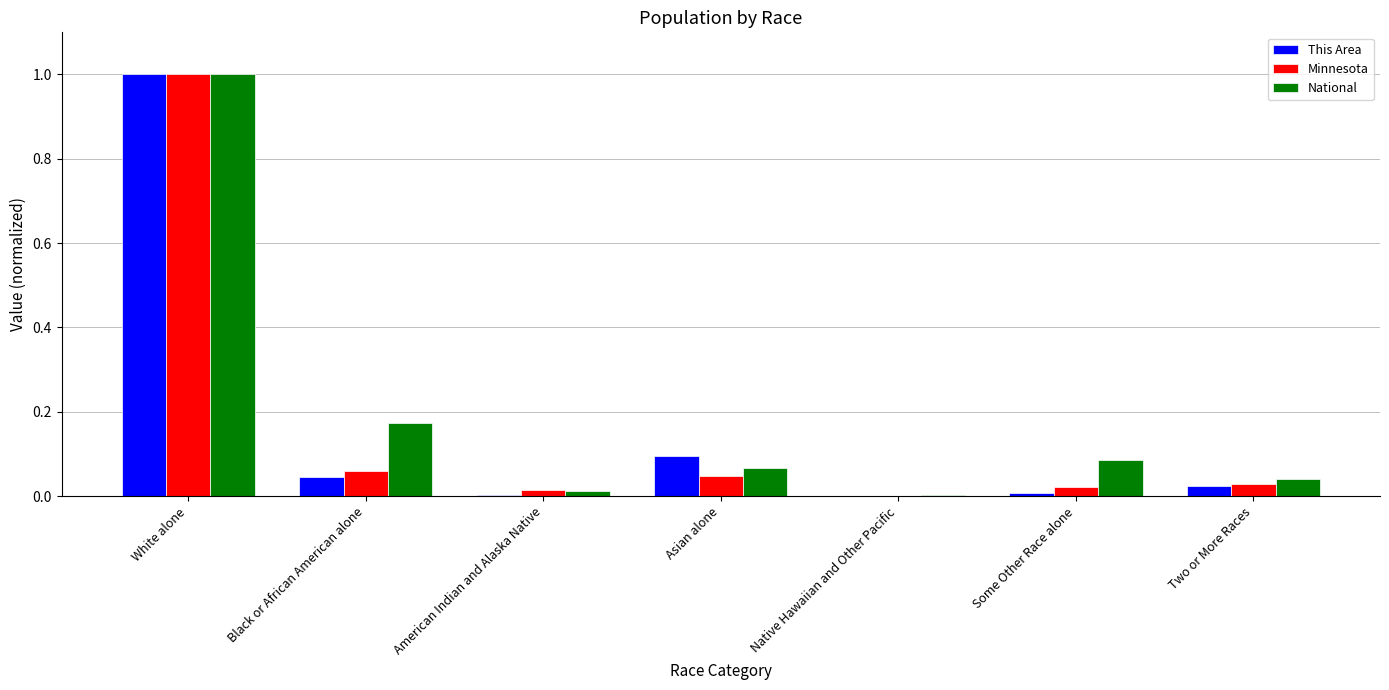

The value of National at White alone is 1.0. True or false?

True